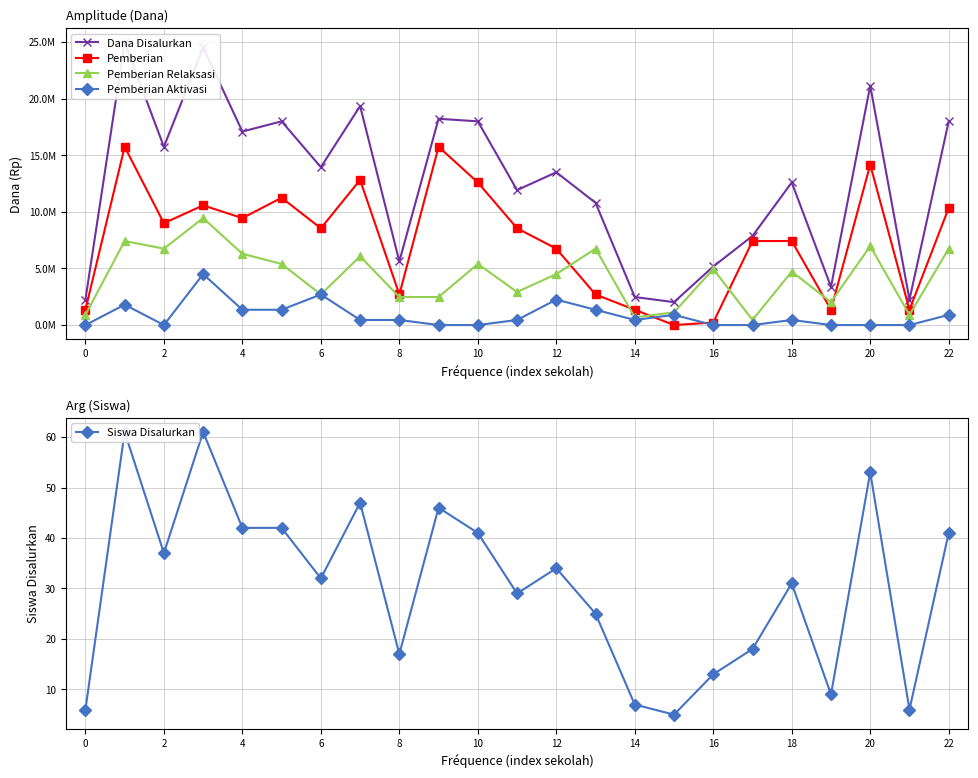

Does the chart display data point markers on the line(s)?

Yes